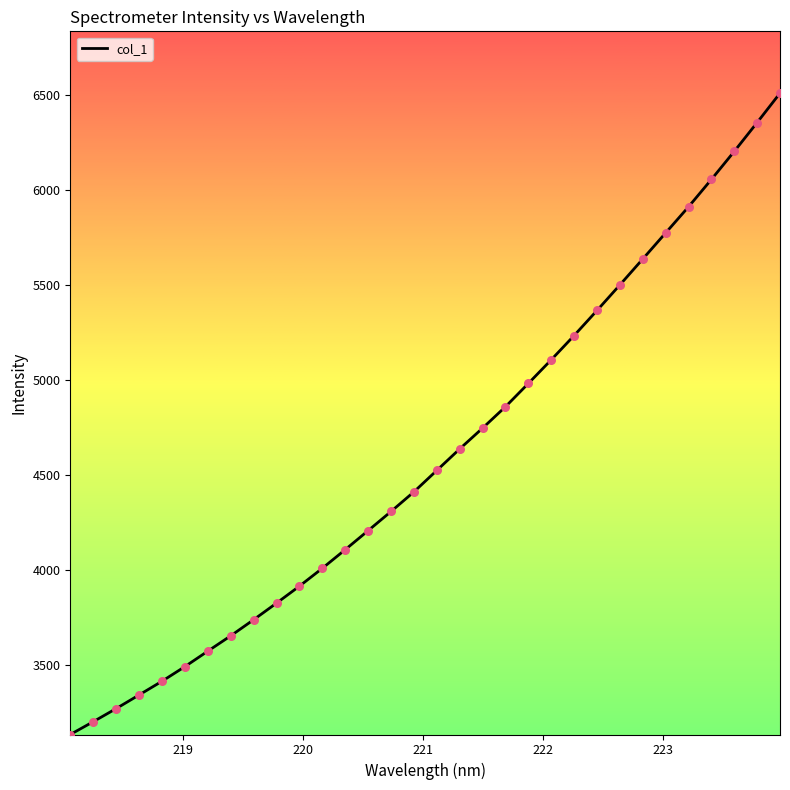

What is the difference between the maximum and minimum values?

3376.0